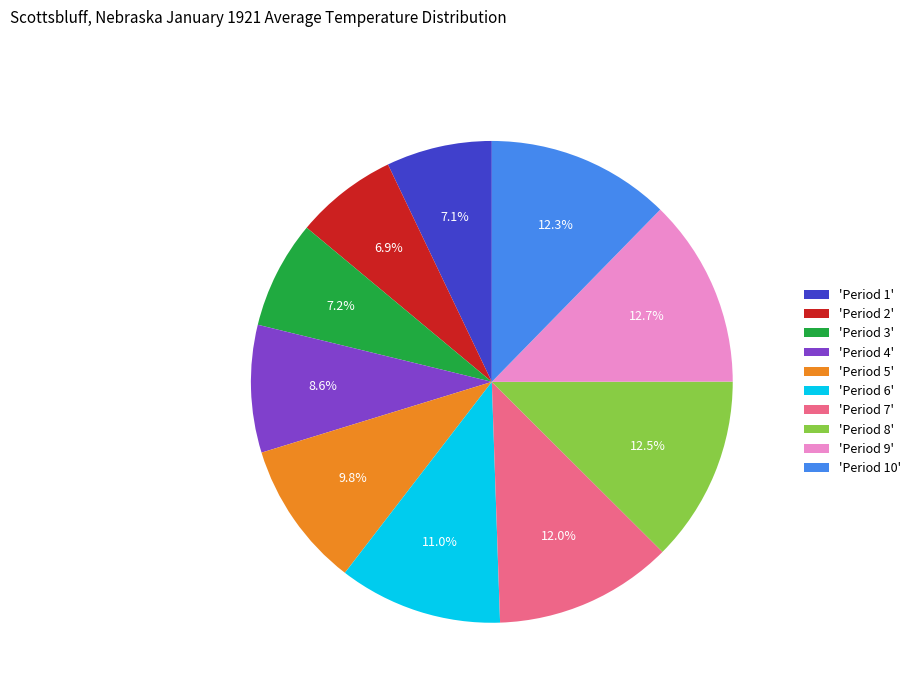

Does 'Period 8' account for over 50% of the chart?

No